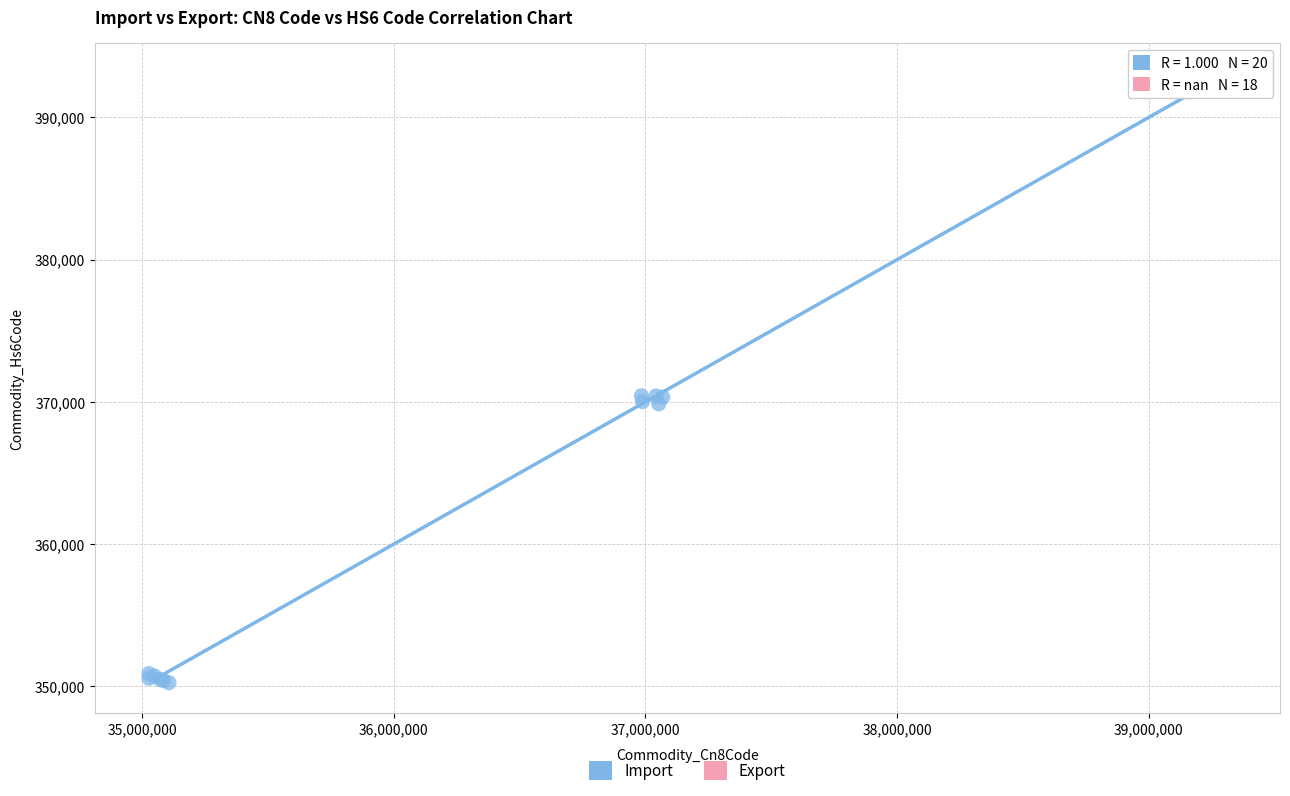

Which series has the widest spread of Y values?

Import